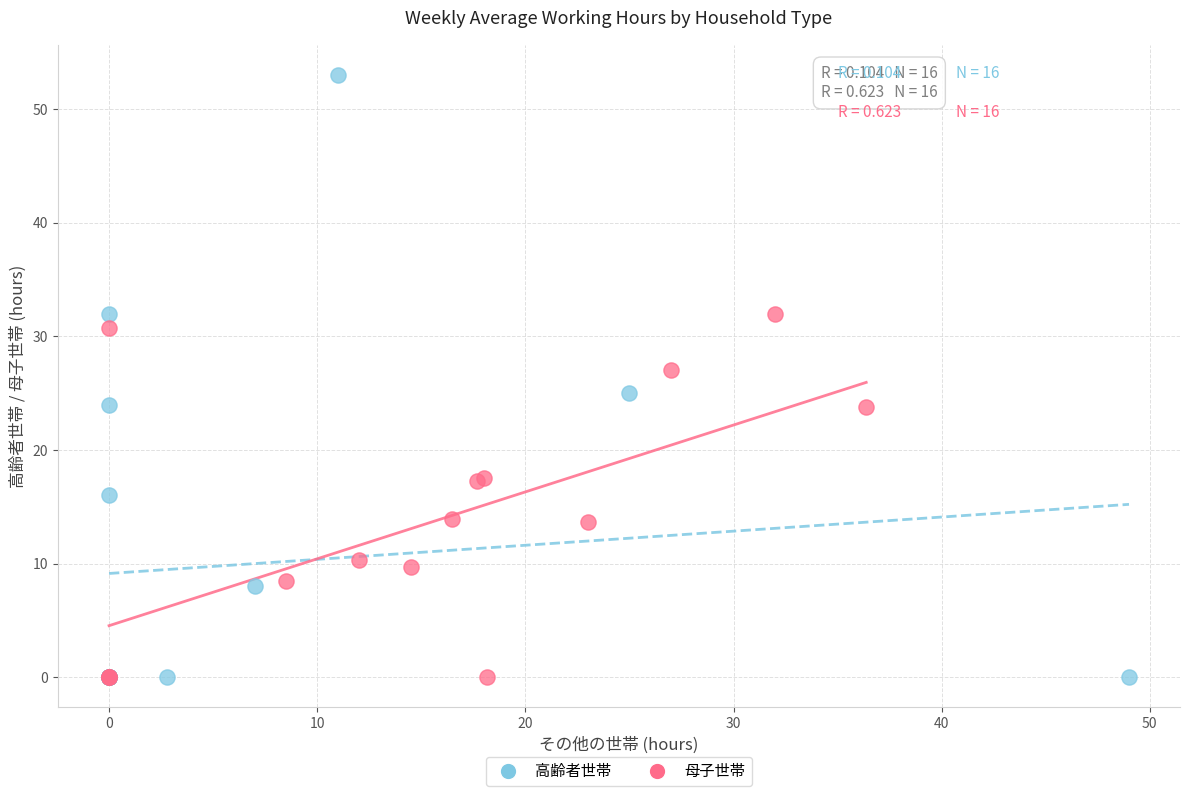

Which series reaches the maximum Y coordinate?

高齢者世帯